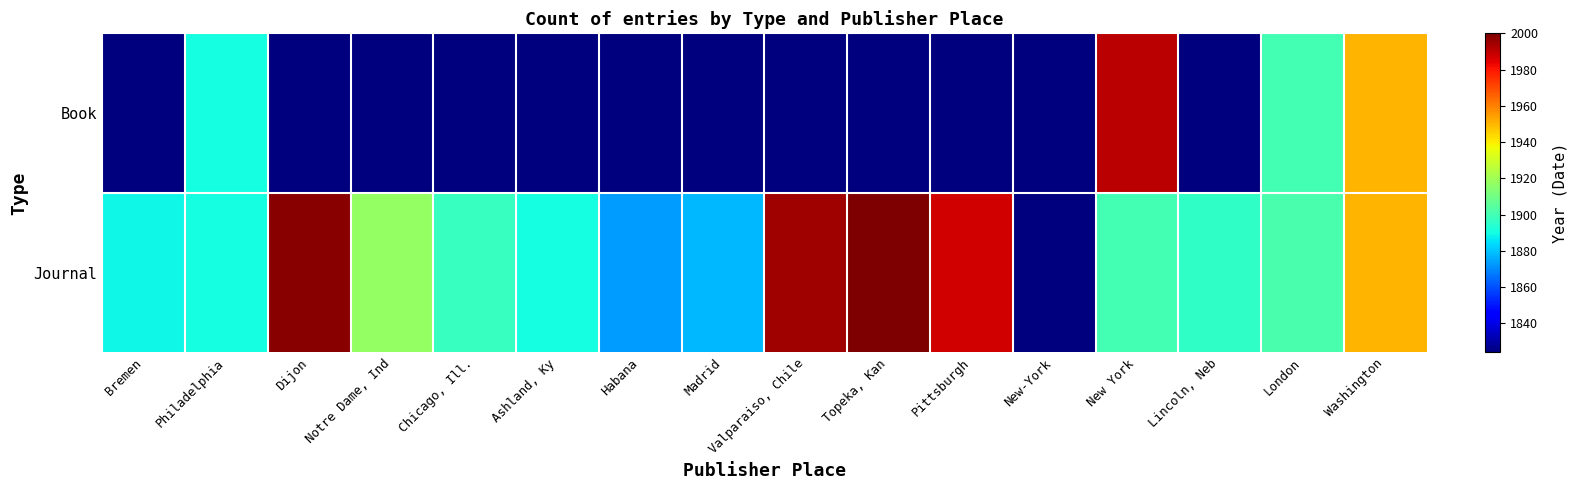

Reading left to right, transcribe all the data shown in this chart.

Book: Bremen=1824	Philadelphia=1890	Dijon=1824	Notre Dame, Ind=1824	Chicago, Ill.=1824	Ashland, Ky=1824	Habana=1824	Madrid=1824	Valparaiso, Chile=1824	Topeka, Kan=1824	Pittsburgh=1824	New-York=1824	New York=1991	Lincoln, Neb=1824	London=1900	Washington=1950
Journal: Bremen=1889	Philadelphia=1890	Dijon=1998	Notre Dame, Ind=1917	Chicago, Ill.=1897	Ashland, Ky=1890	Habana=1873	Madrid=1878	Valparaiso, Chile=1995	Topeka, Kan=2000	Pittsburgh=1987	New-York=1824	New York=1900	Lincoln, Neb=1896	London=1901	Washington=1950